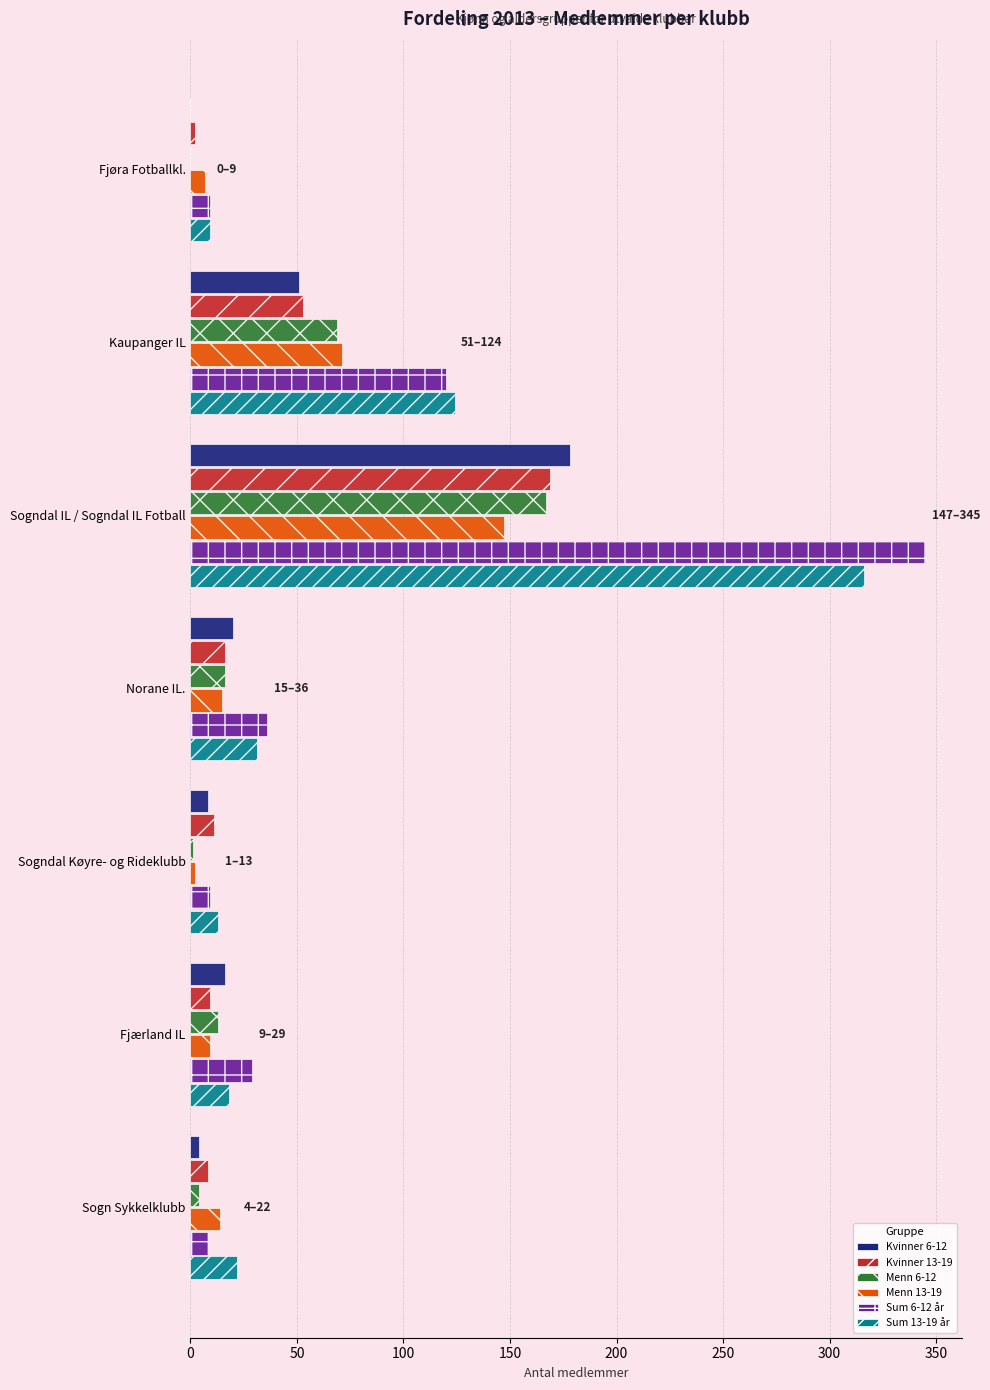

Which category has the highest value in the Sum 6-12 år series?

Sogndal IL / Sogndal IL Fotball